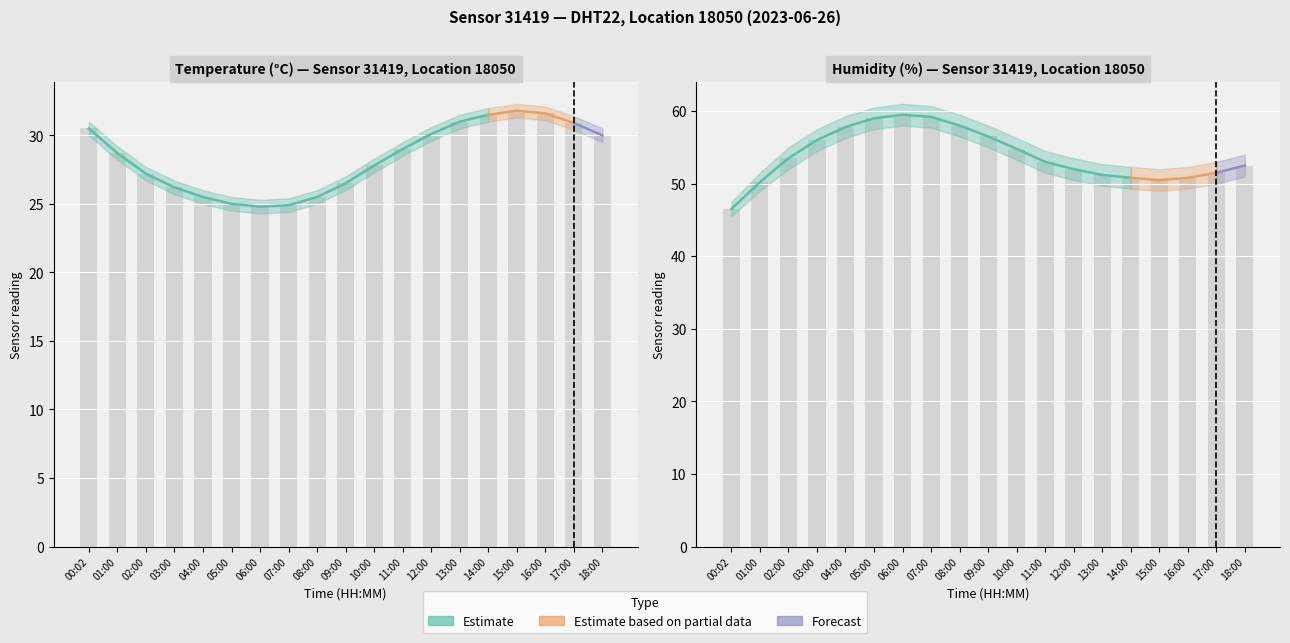

The temperature_upper series shows 25.4 at 07:00. True or false?

True